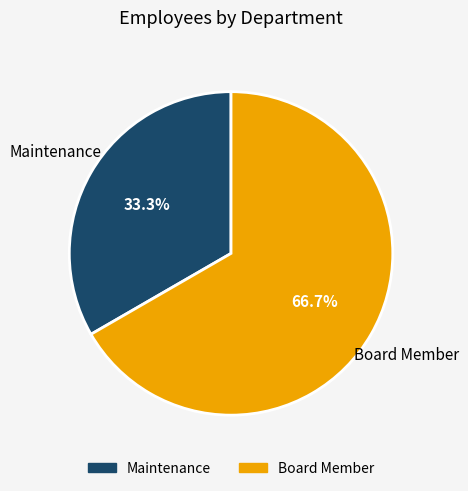

How many slices are in this pie chart?

2